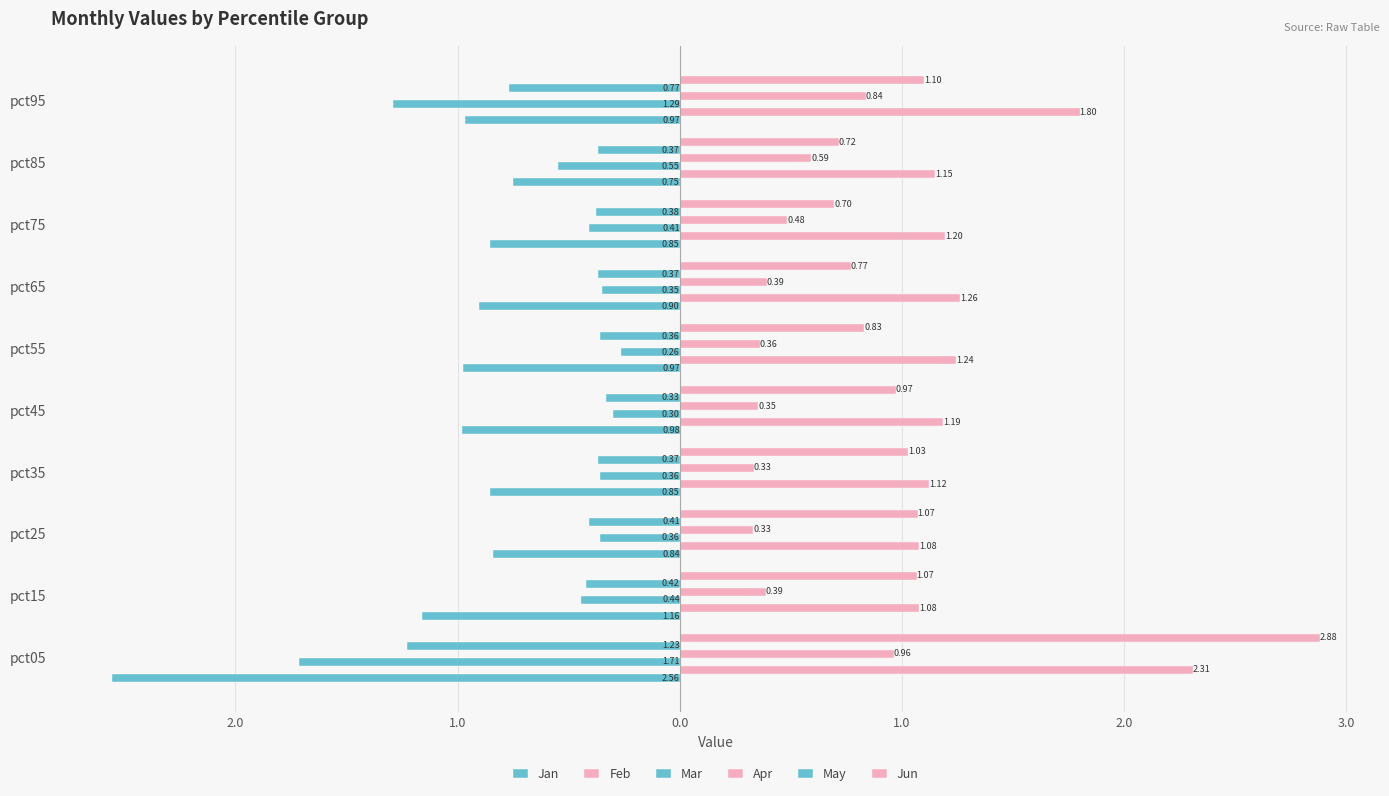

At how many categories does at least one series exceed 0?

10